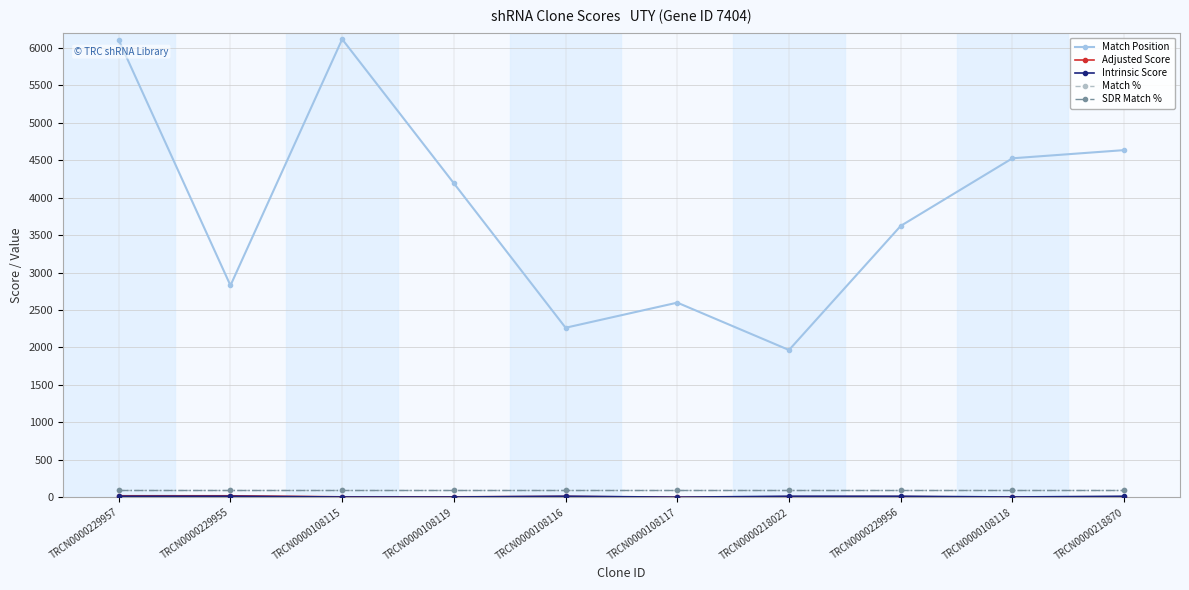

How many interior local peaks does the Intrinsic Score series have?

1